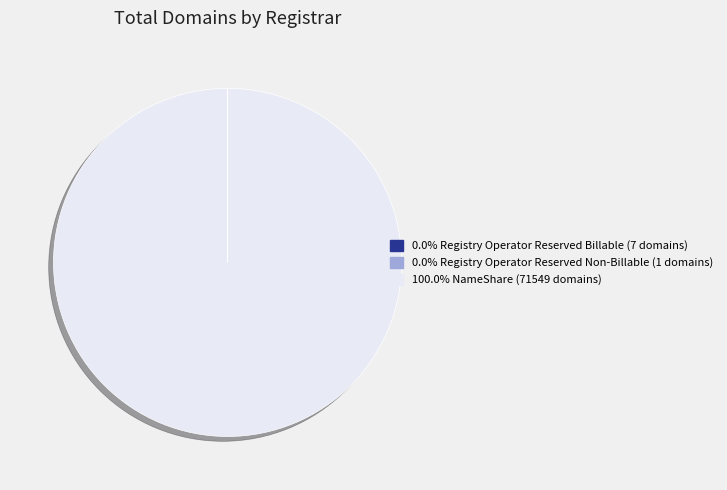

Is there a majority slice in this chart?

Yes